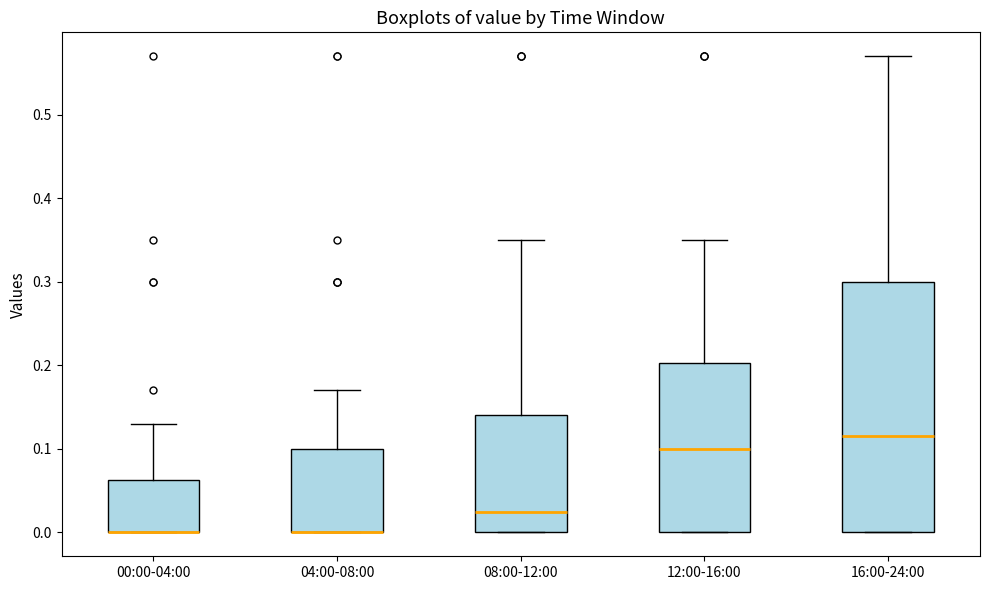

Reading left to right, read every box against the y-axis: the position of its median line, the range the box covers, and the ends of its whiskers. The values are not printed on the chart, so give them approximately, as read against the axis.

00:00-04:00: median 0.00 (drawn on the box's lower edge), box 0.00 to 0.06, whiskers 0.00 to 0.13
04:00-08:00: median 0.00 (drawn on the box's lower edge), box 0.00 to 0.10, whiskers 0.00 to 0.17
08:00-12:00: median 0.03, box 0.00 to 0.14, whiskers 0.00 to 0.35
12:00-16:00: median 0.10, box 0.00 to 0.20, whiskers 0.00 to 0.35
16:00-24:00: median 0.12, box 0.00 to 0.30, whiskers 0.00 to 0.57